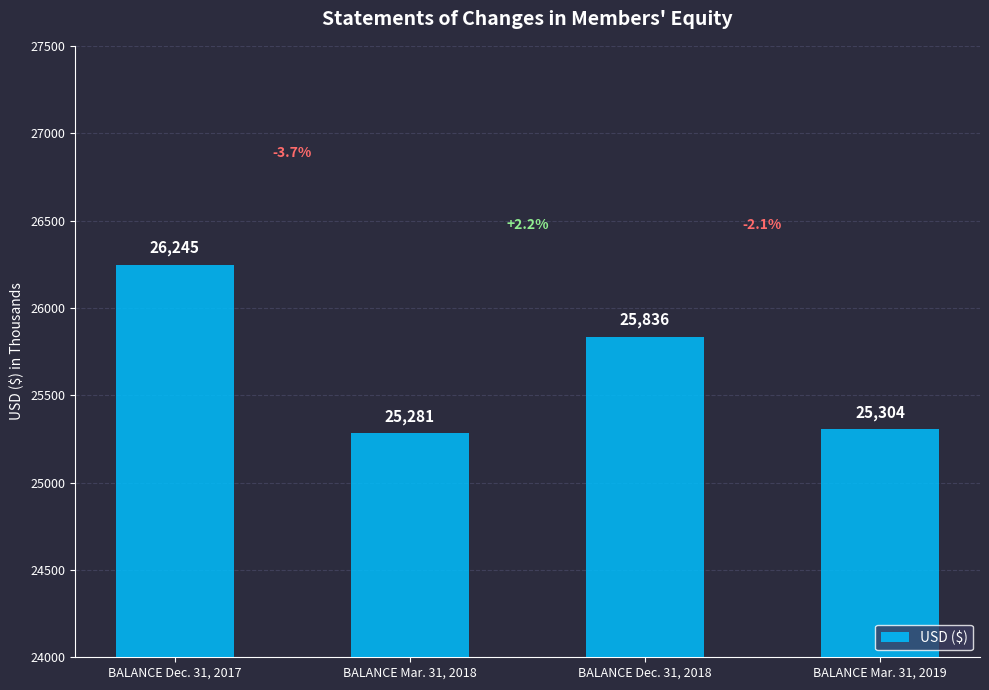

What is the sum of all values?

102666